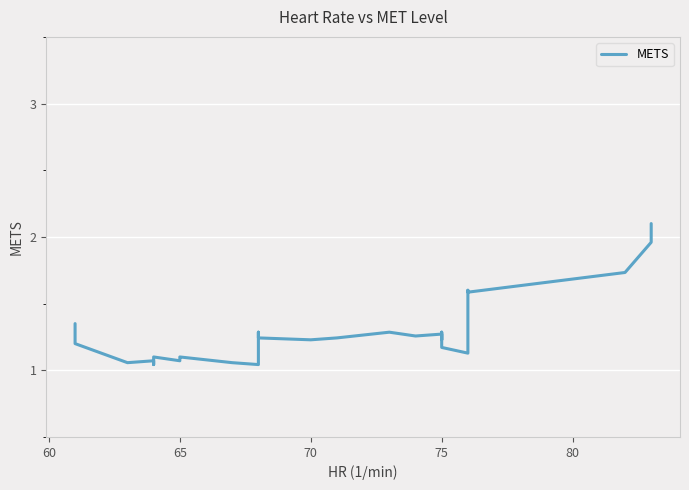

What is the sum of all values?

45.8